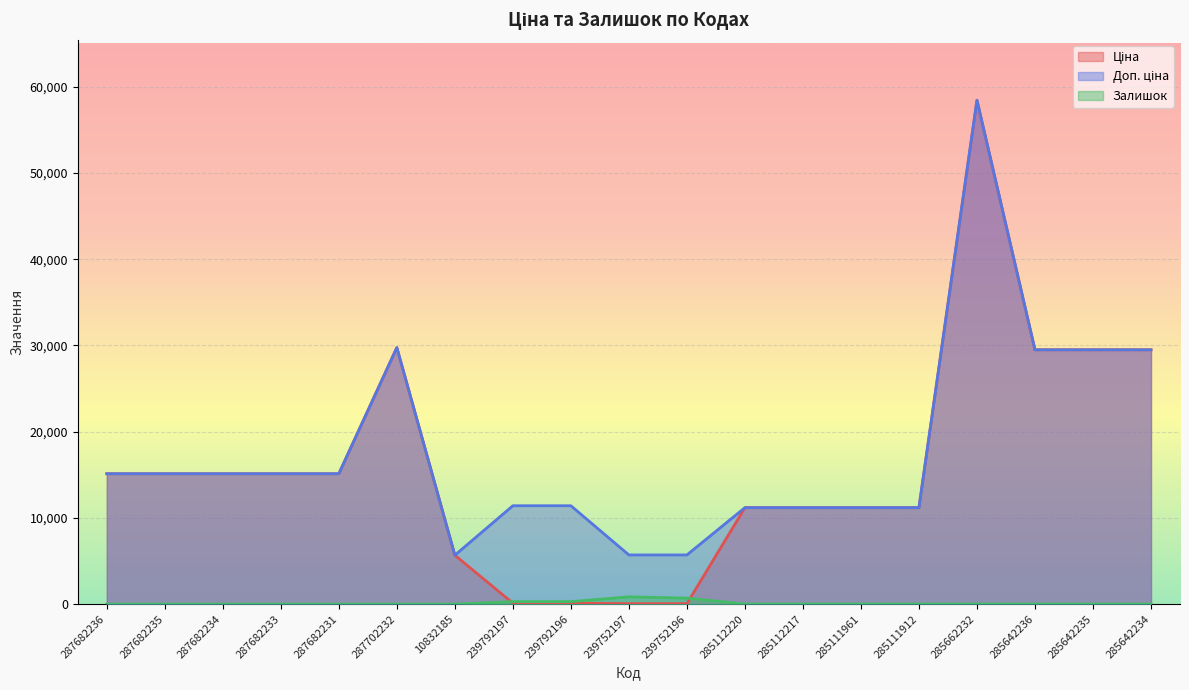

How many lines are shown in the chart?

3